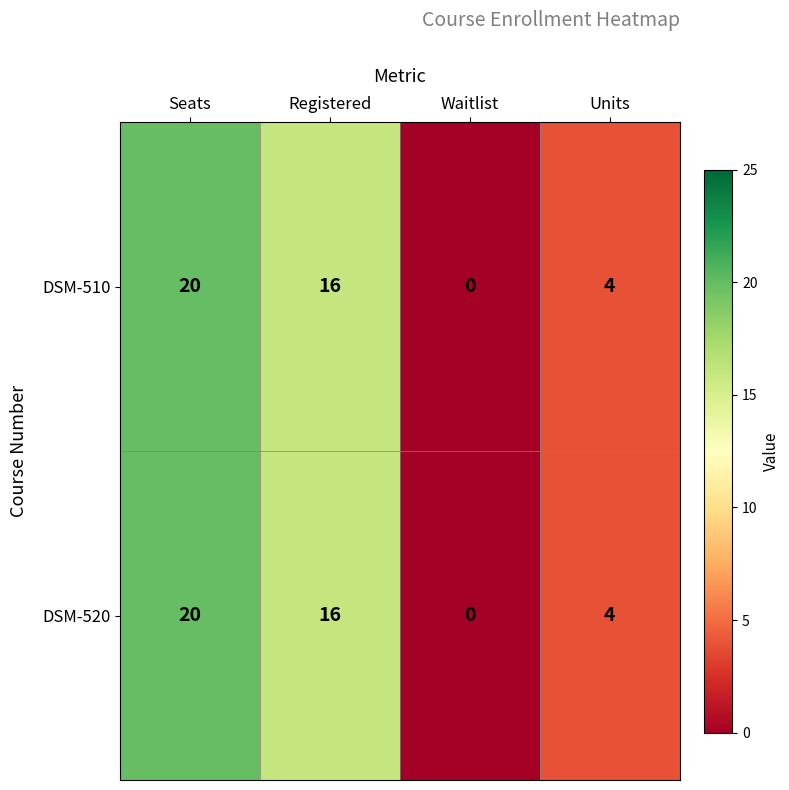

What is the sum of the DSM-520 values at Registered and Units?

20